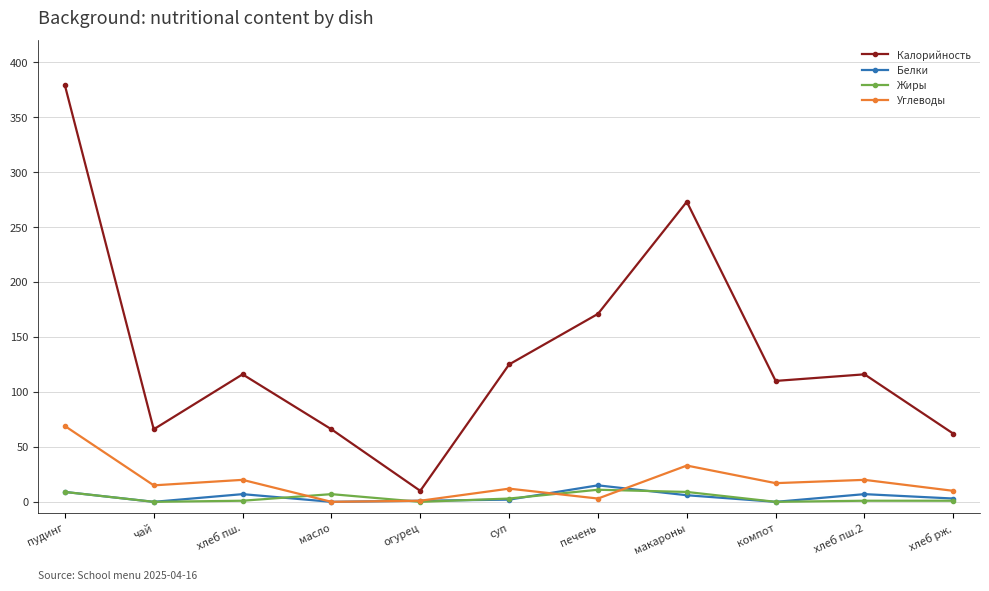

What is the average value of the Белки series?

5